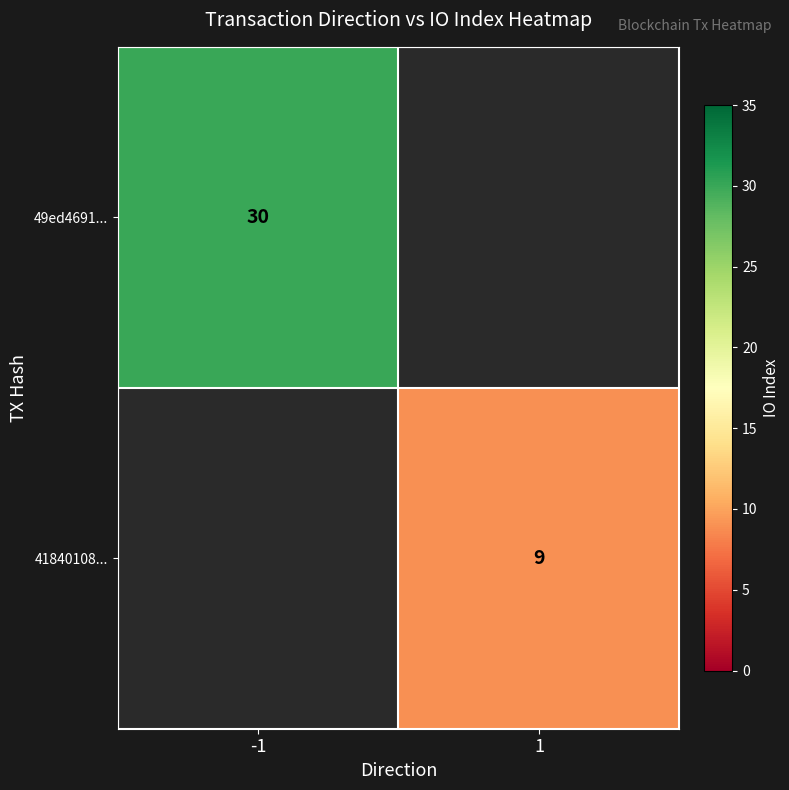

Which category has the highest value across all series?

-1